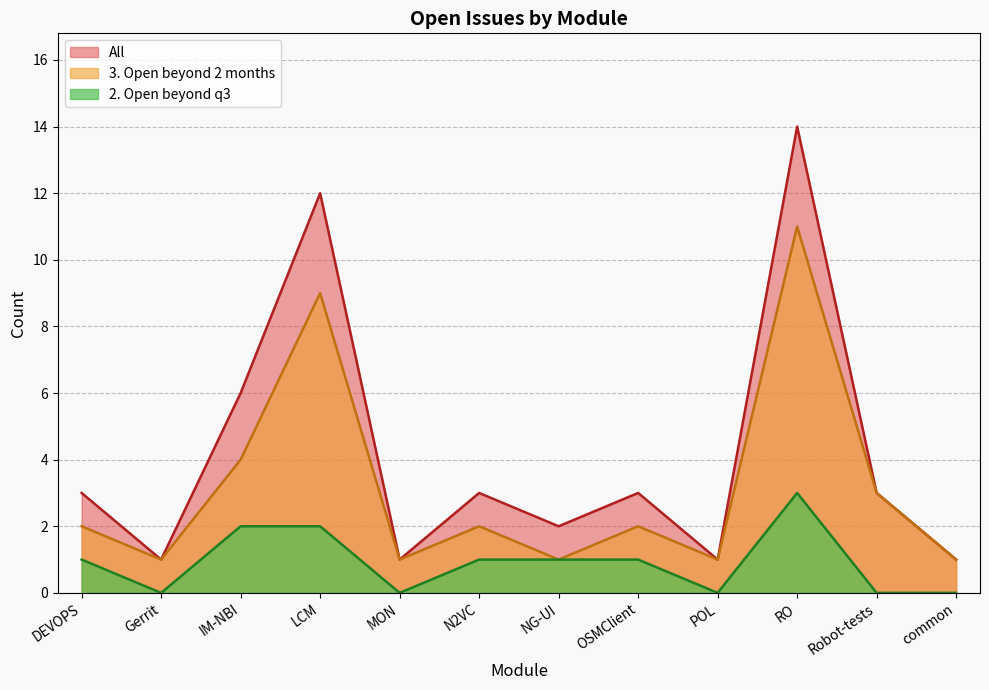

How many values in 2. Open beyond q3 are above zero?

7